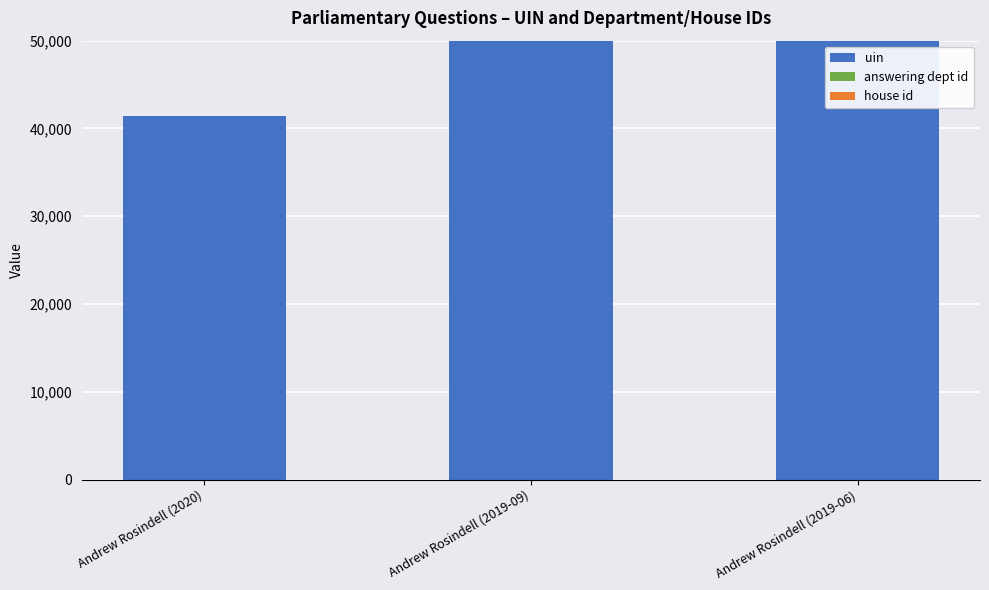

Is the value of house id at Andrew Rosindell (2019-09) greater than the value of uin at Andrew Rosindell (2019-09)?

No